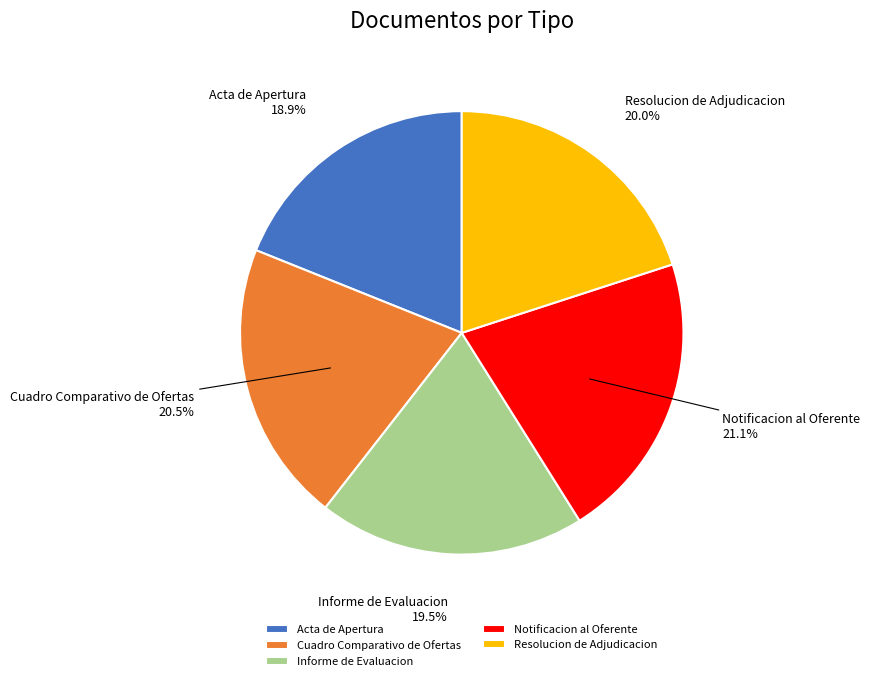

The Resolucion de Adjudicacion slice represents 10% of the pie. True or false?

False